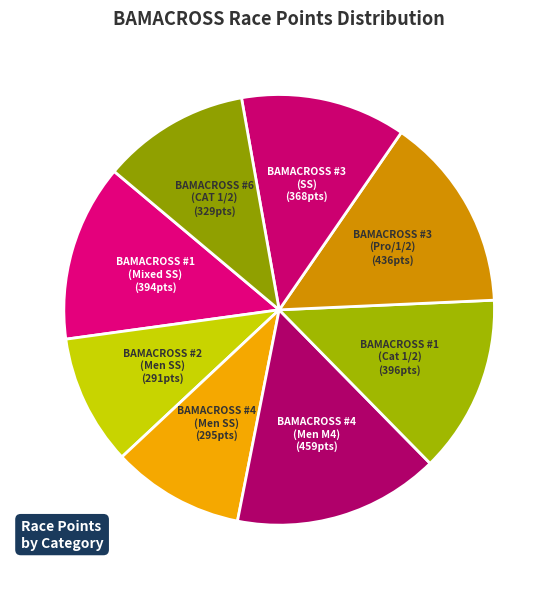

Between BAMACROSS #6 (CAT 1/2) and BAMACROSS #4 (Men M4), which is larger?

BAMACROSS #4 (Men M4)